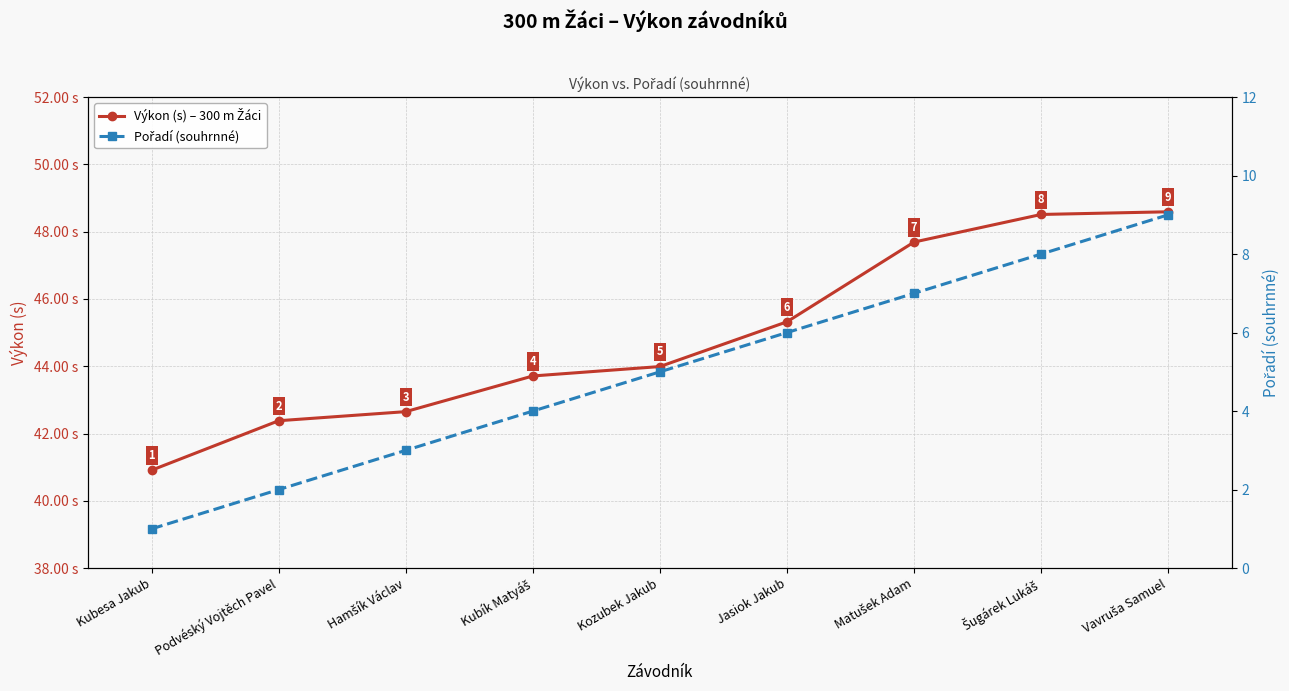

Reading left to right, transcribe all the data shown in this chart.

Výkon (s) – 300 m Žáci: 40.9	42.4	42.6	43.7	44.0	45.3	47.7	48.5	48.6
Pořadí (souhrnné): 1.0	2.0	3.0	4.0	5.0	6.0	7.0	8.0	9.0